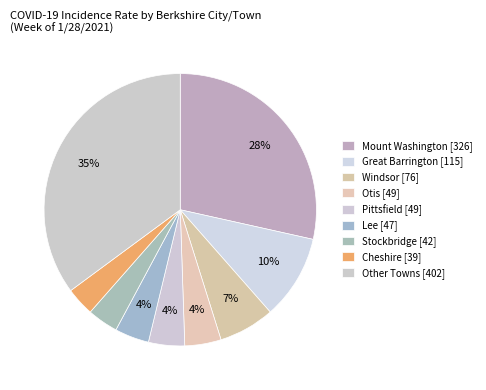

Count the number of slices in the pie.

9